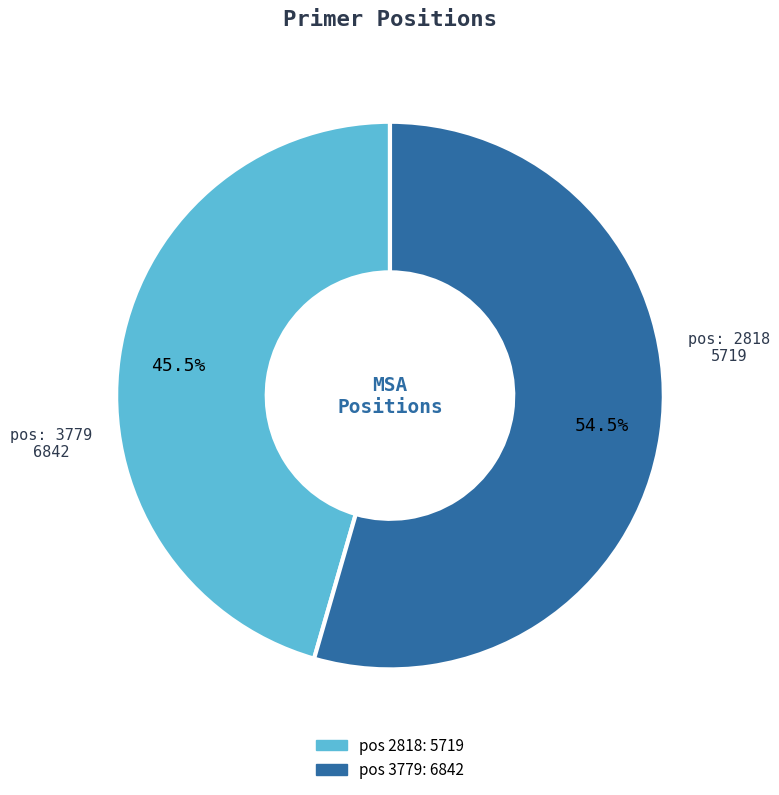

Is there a majority slice in this chart?

Yes